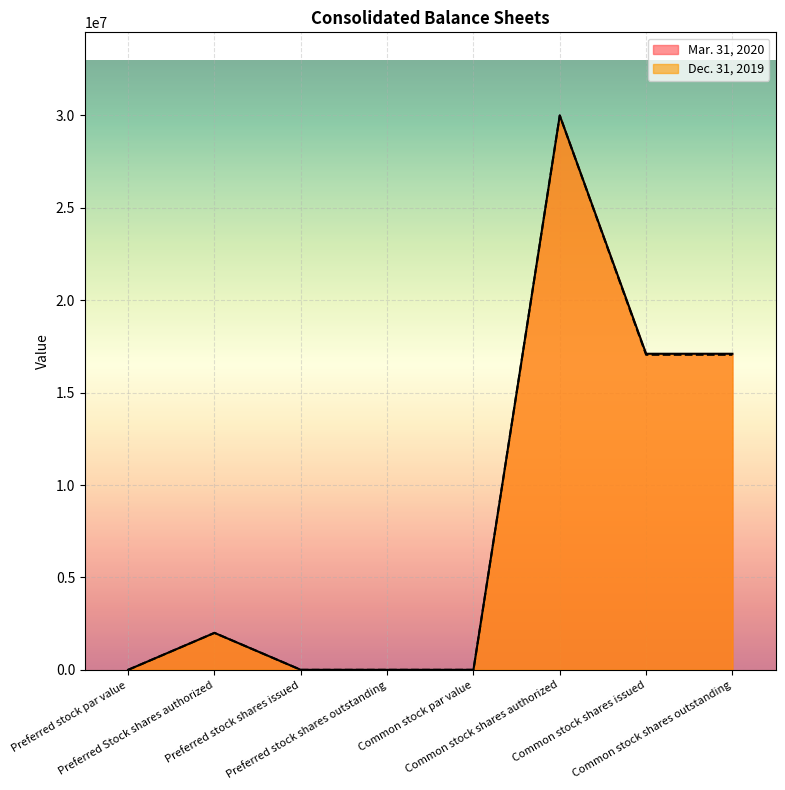

At which label does Dec. 31, 2019 reach its minimum?

Preferred stock shares issued